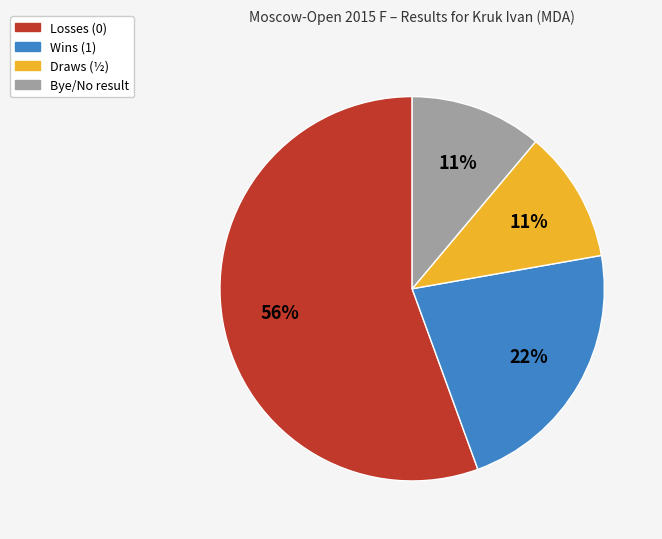

To the nearest percent, what is the average slice percentage?

25%